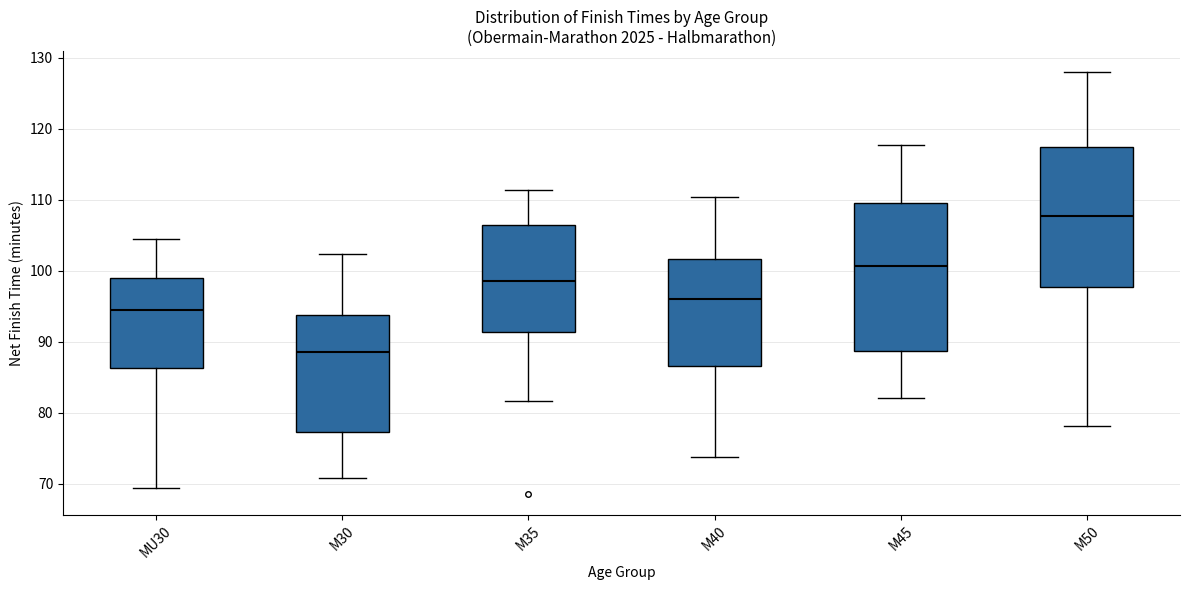

Reading left to right, read every box against the y-axis: the position of its median line, the range the box covers, and the ends of its whiskers. The values are not printed on the chart, so give them approximately, as read against the axis.

MU30: median 95, box 86 to 99, whiskers 69 to 104
M30: median 89, box 77 to 94, whiskers 71 to 102
M35: median 98, box 91 to 106, whiskers 82 to 111
M40: median 96, box 87 to 102, whiskers 74 to 110
M45: median 101, box 89 to 110, whiskers 82 to 118
M50: median 108, box 98 to 117, whiskers 78 to 128